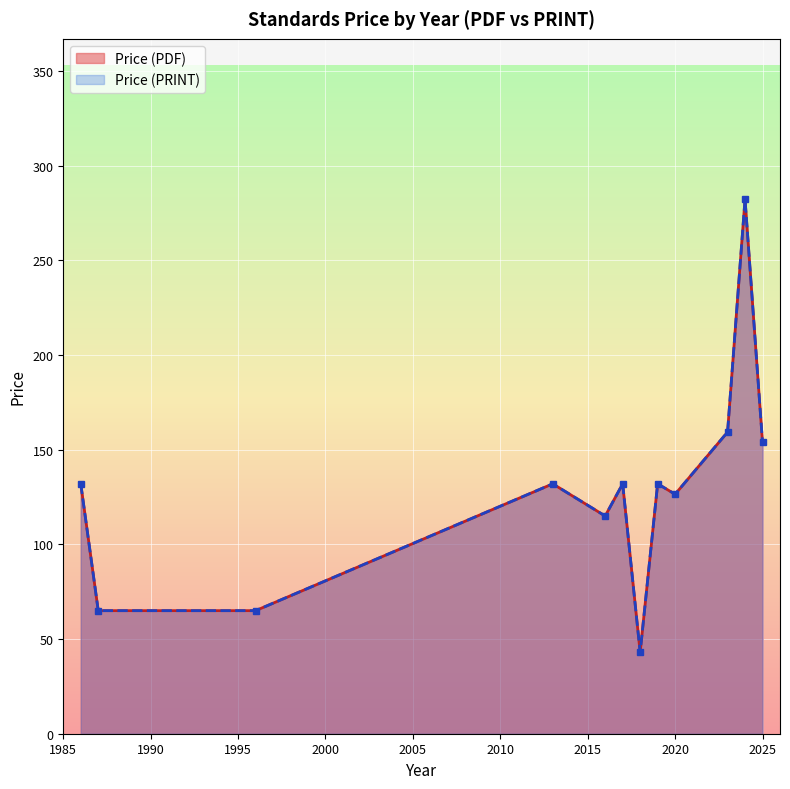

List the series in order of their peak value, highest first.

Price (PDF), Price (PRINT)